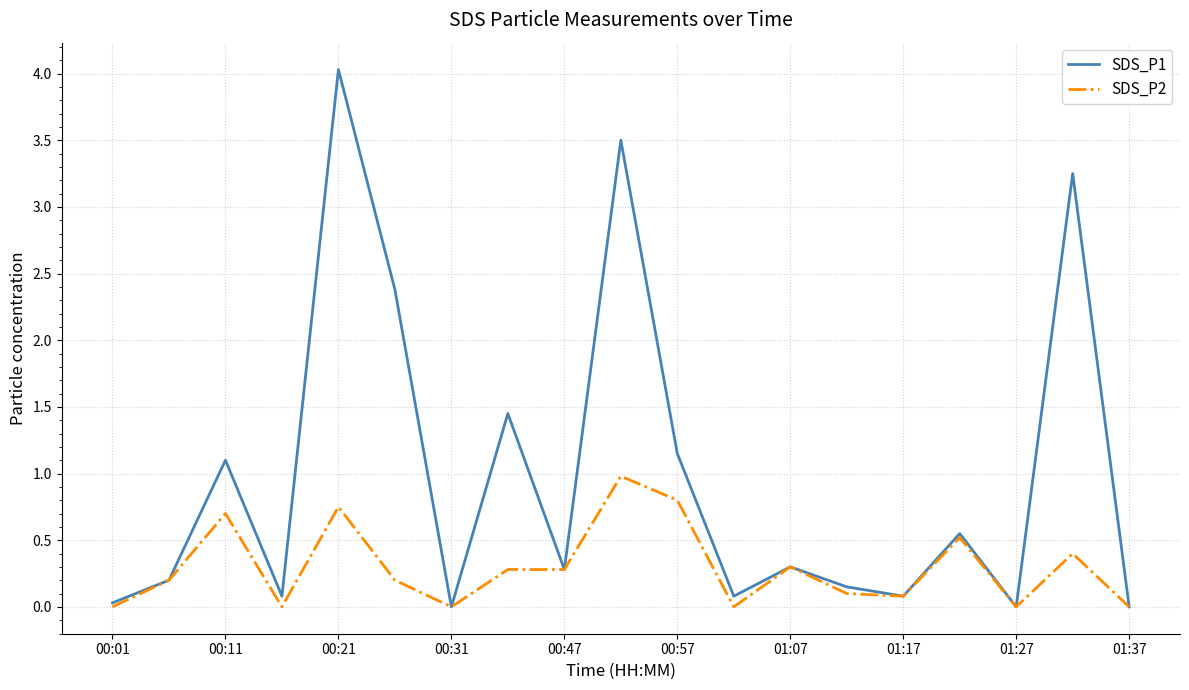

Rank the series by their maximum value, from highest to lowest.

SDS_P1, SDS_P2